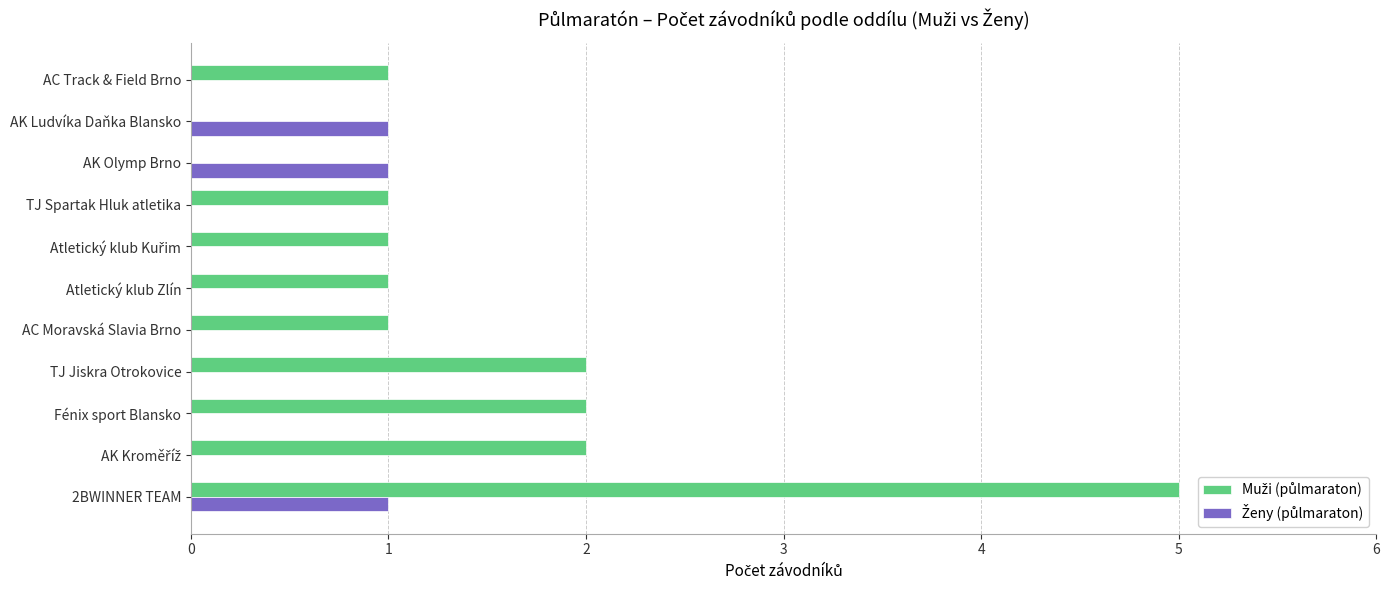

Reading left to right, what are all the values shown in this chart?

Muži (půlmaraton): 5	2	2	2	1	1	1	1	0	0	1
Ženy (půlmaraton): 1	0	0	0	0	0	0	0	1	1	0